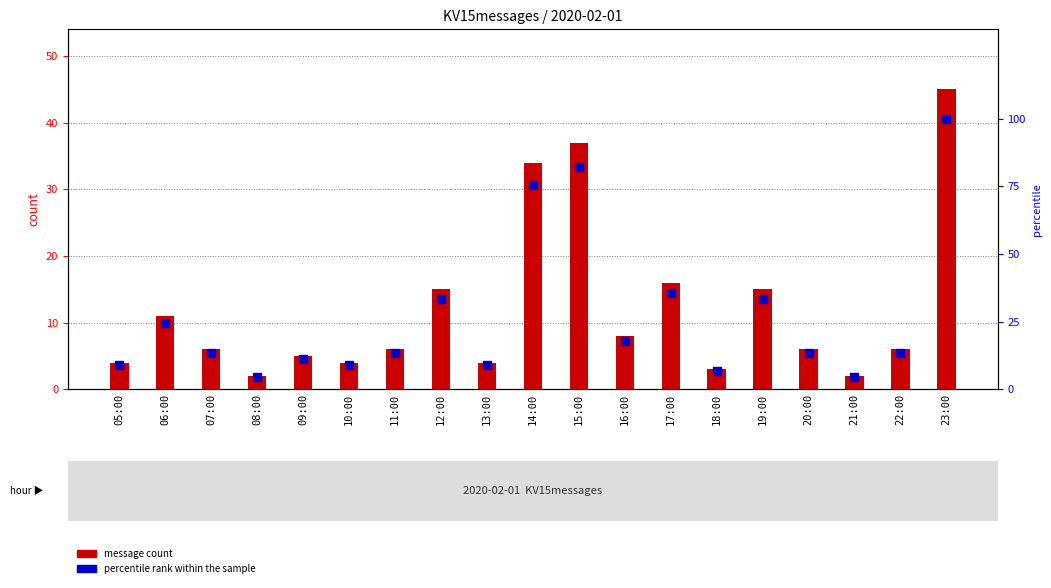

What is the total value across all series at 15:00?

119.2